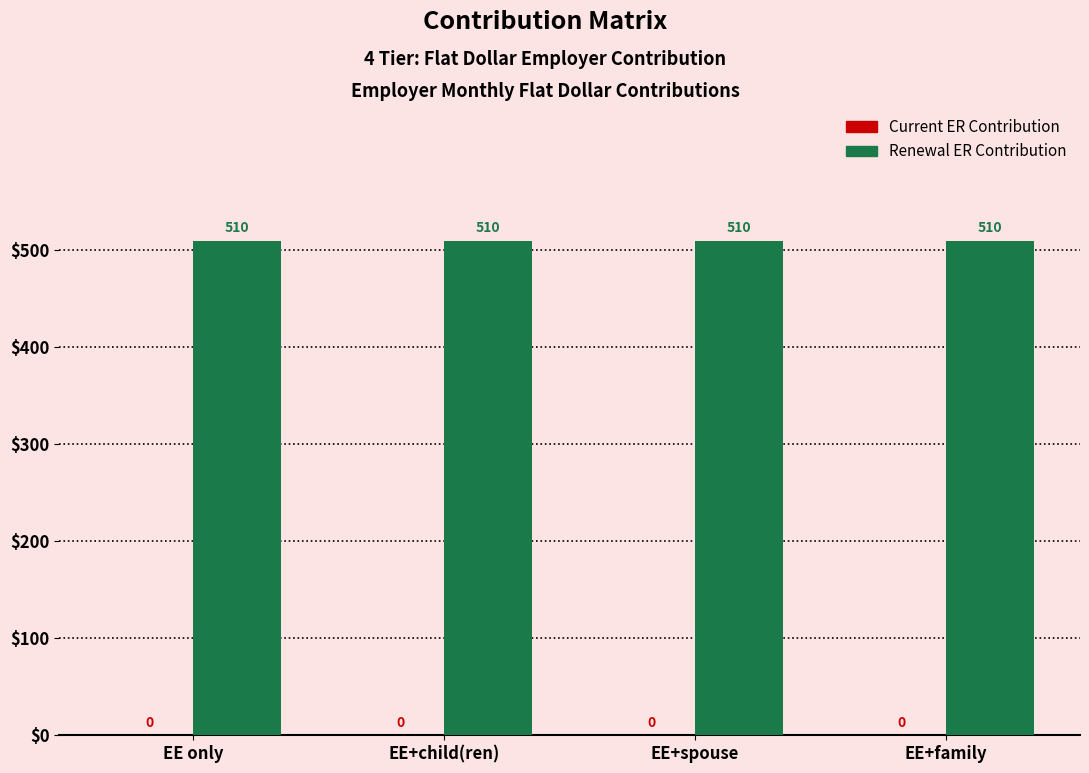

What position from the right is EE only?

4